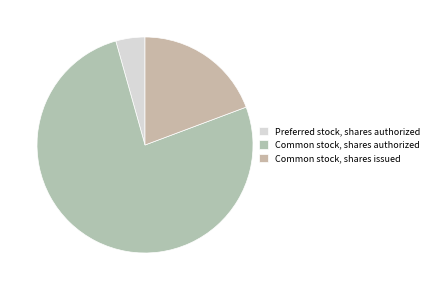

Is there any slice that represents more than half of the pie?

Yes